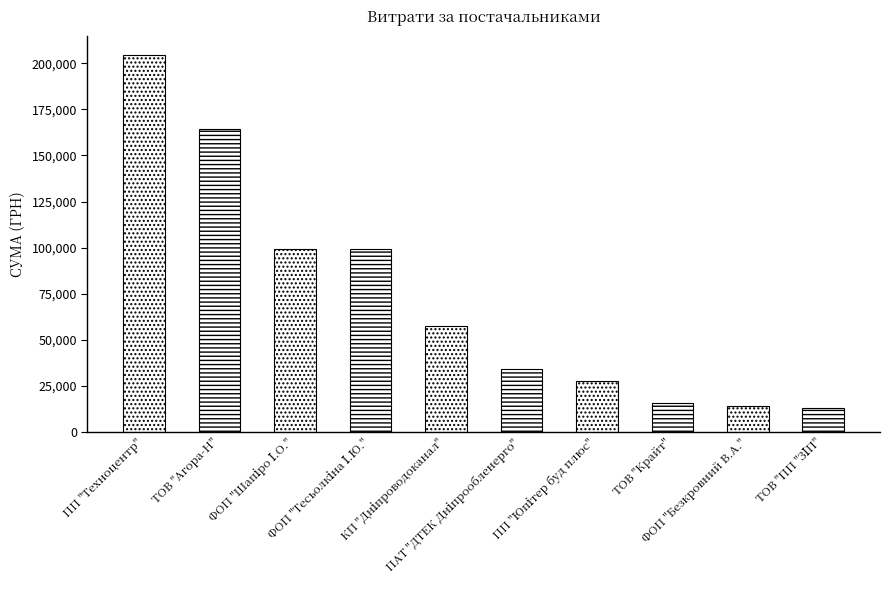

What is the ratio of the value at ТОВ "Агора-Н" to the value at ПП "Техноцентр"?

0.8